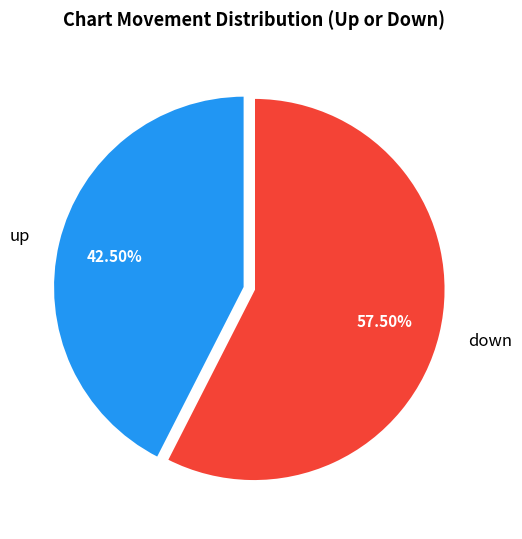

To the nearest percent, what is the difference between the largest and smallest slice percentages?

15%